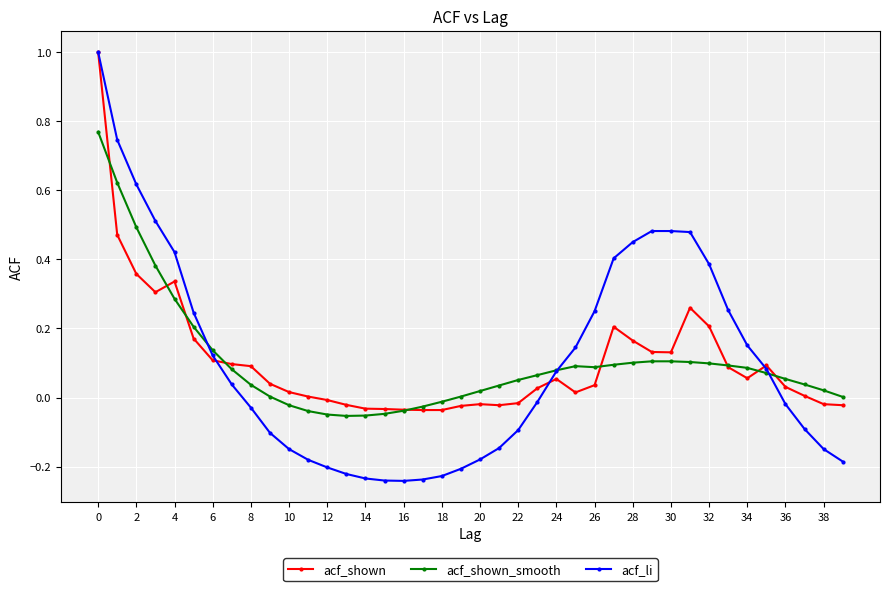

What are all the series names shown in the legend?

acf_shown, acf_shown_smooth, acf_li